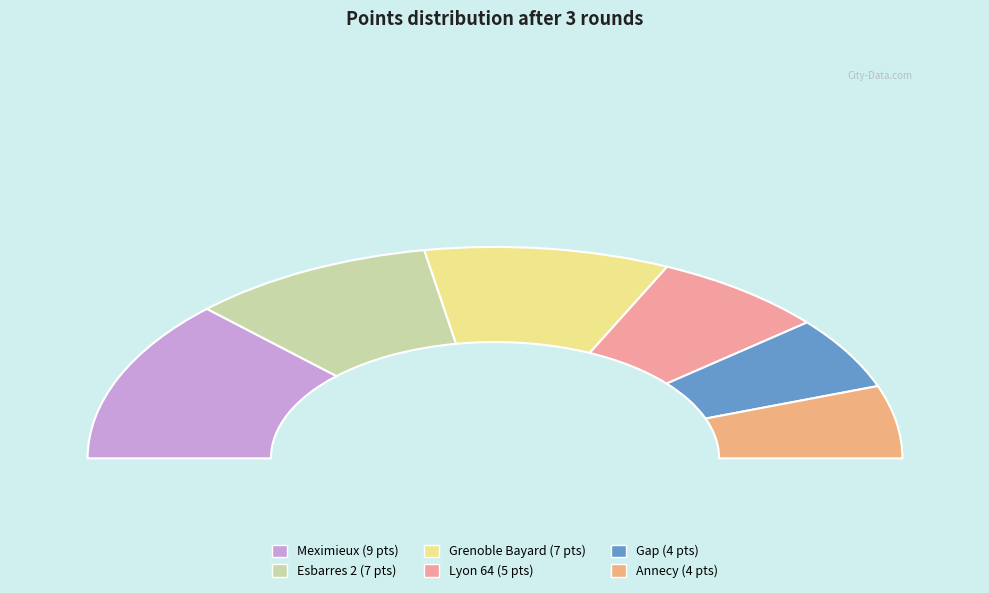

How much of the chart is everything except Grenoble Bayard?

80.6%